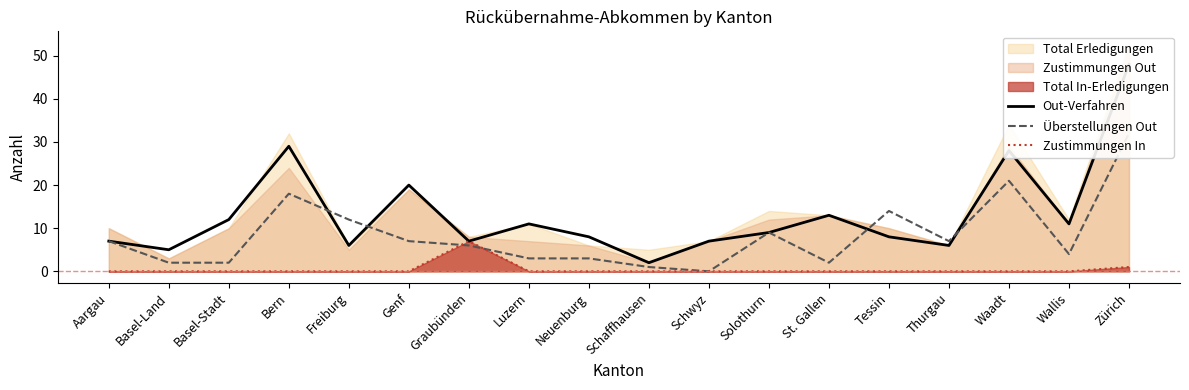

The value of Zustimmungen In at St. Gallen is 3. True or false?

False